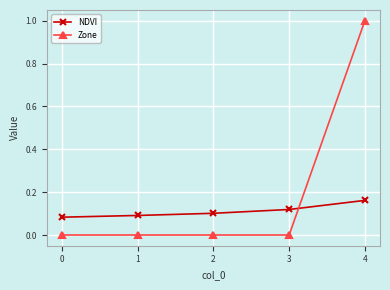

Which series has the largest total across all categories?

Zone